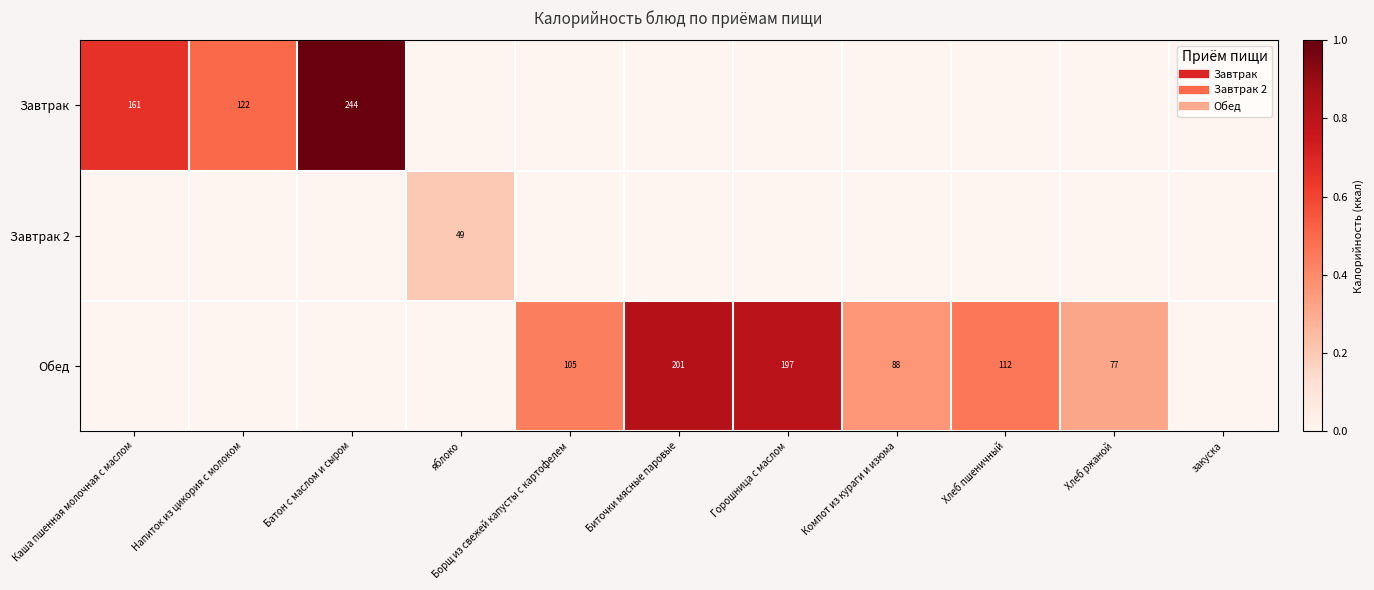

Which category has the lowest value in the Обед series?

Каша пшенная молочная с маслом